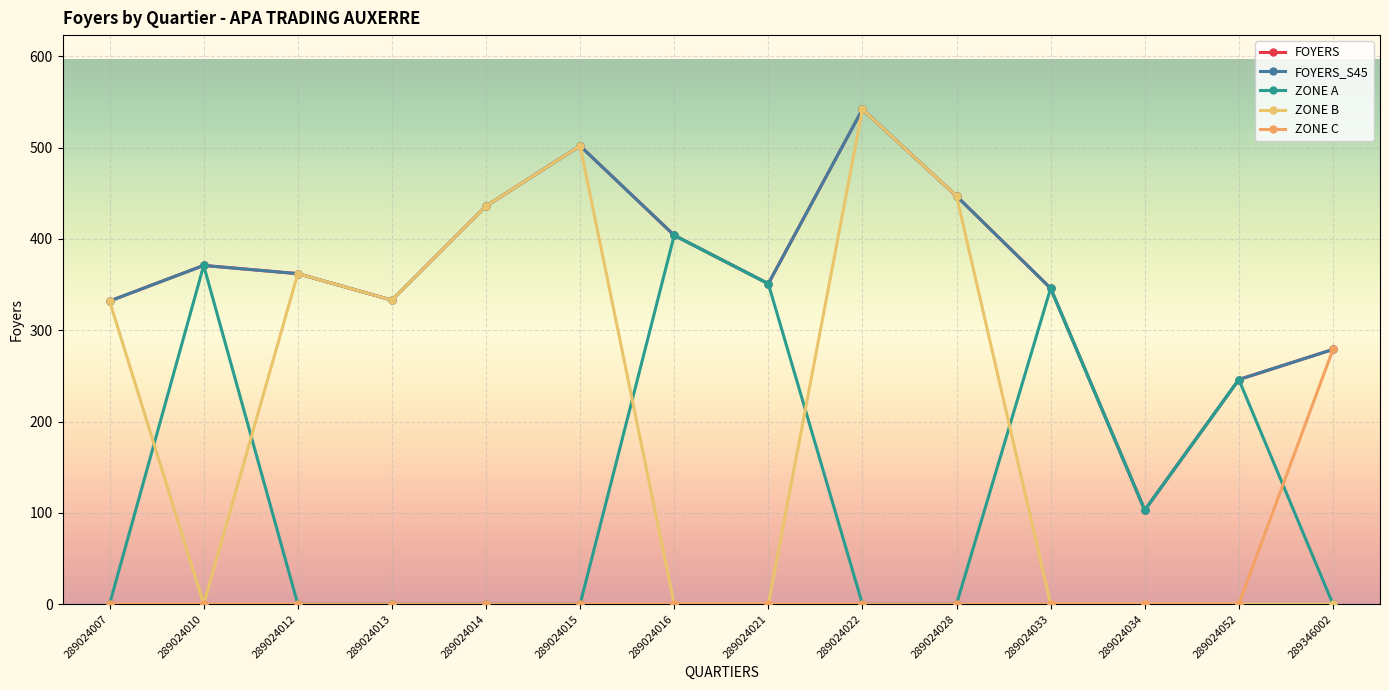

What is the difference between the maximum and minimum values in the ZONE B series?

542